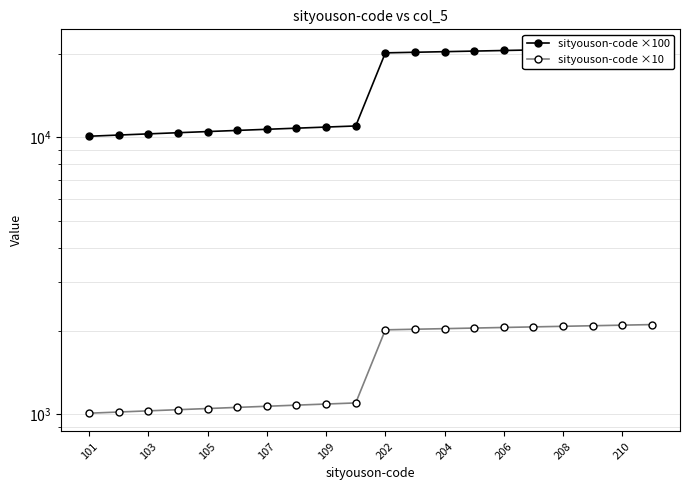

How many distinct data groups are displayed?

2